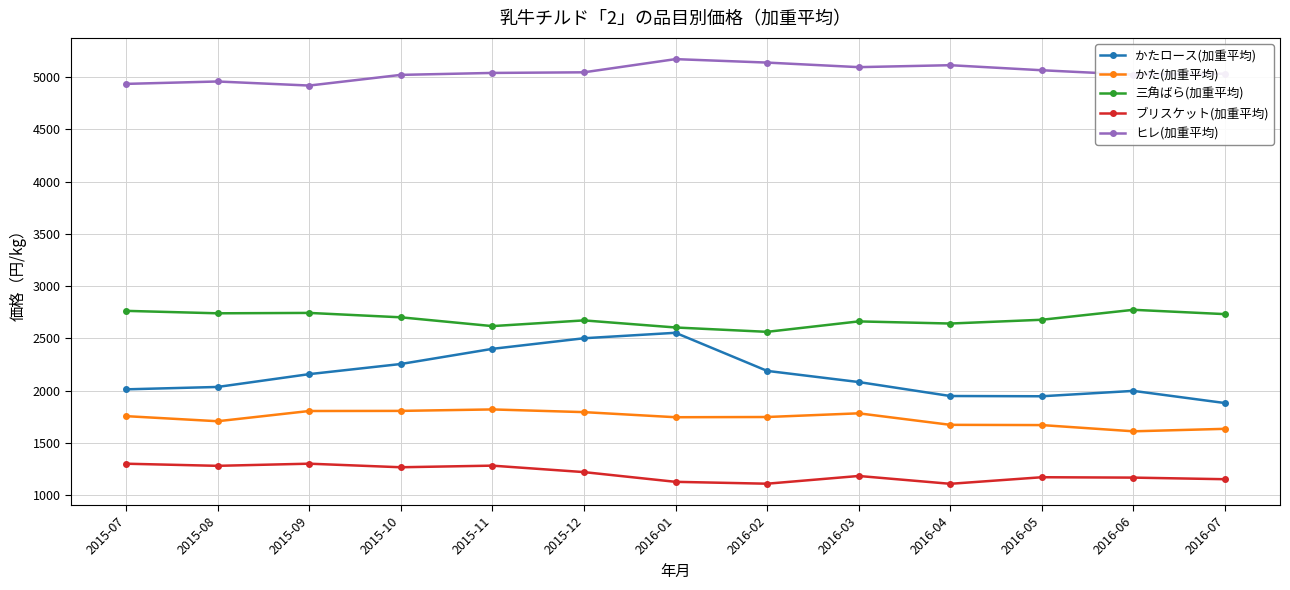

Rank the series at 2015-10 from lowest to highest value.

ブリスケット(加重平均), かた(加重平均), かたロース(加重平均), 三角ばら(加重平均), ヒレ(加重平均)